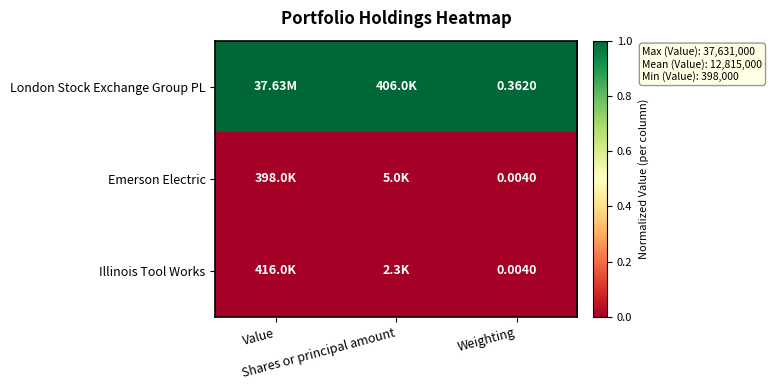

At which label is Emerson Electric closest to 0?

Value